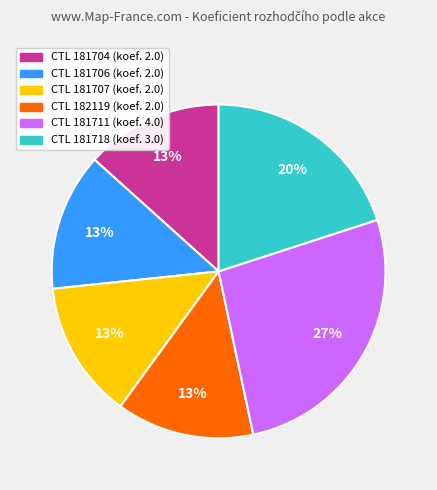

To the nearest percent, what is the average slice percentage?

17%